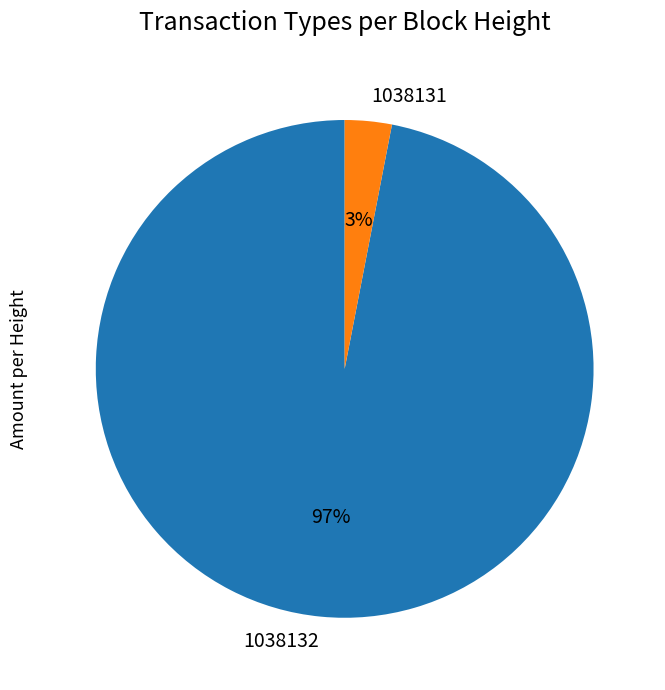

Is the sum of 1038131 and 1038132 greater than half?

Yes